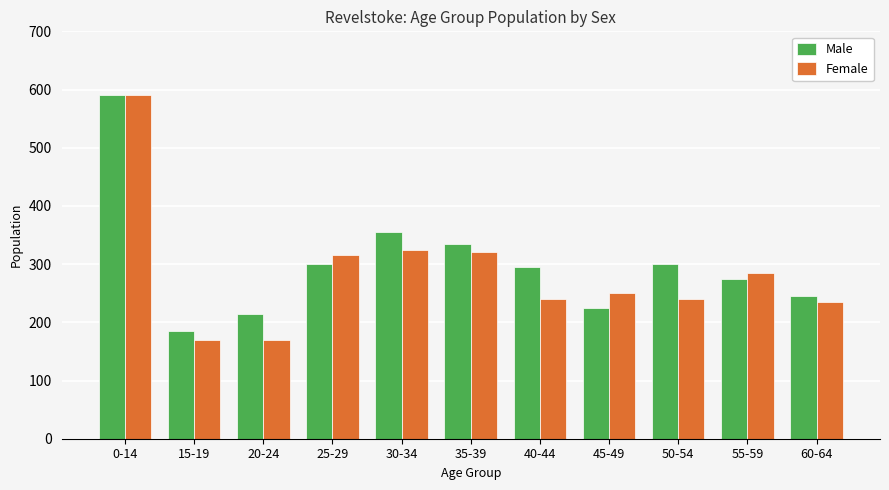

How many data points in Female are less than 250?

5